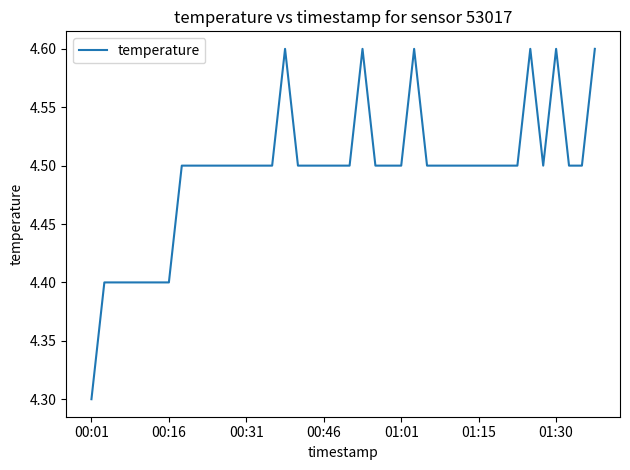

Does the chart display data point markers on the line(s)?

No